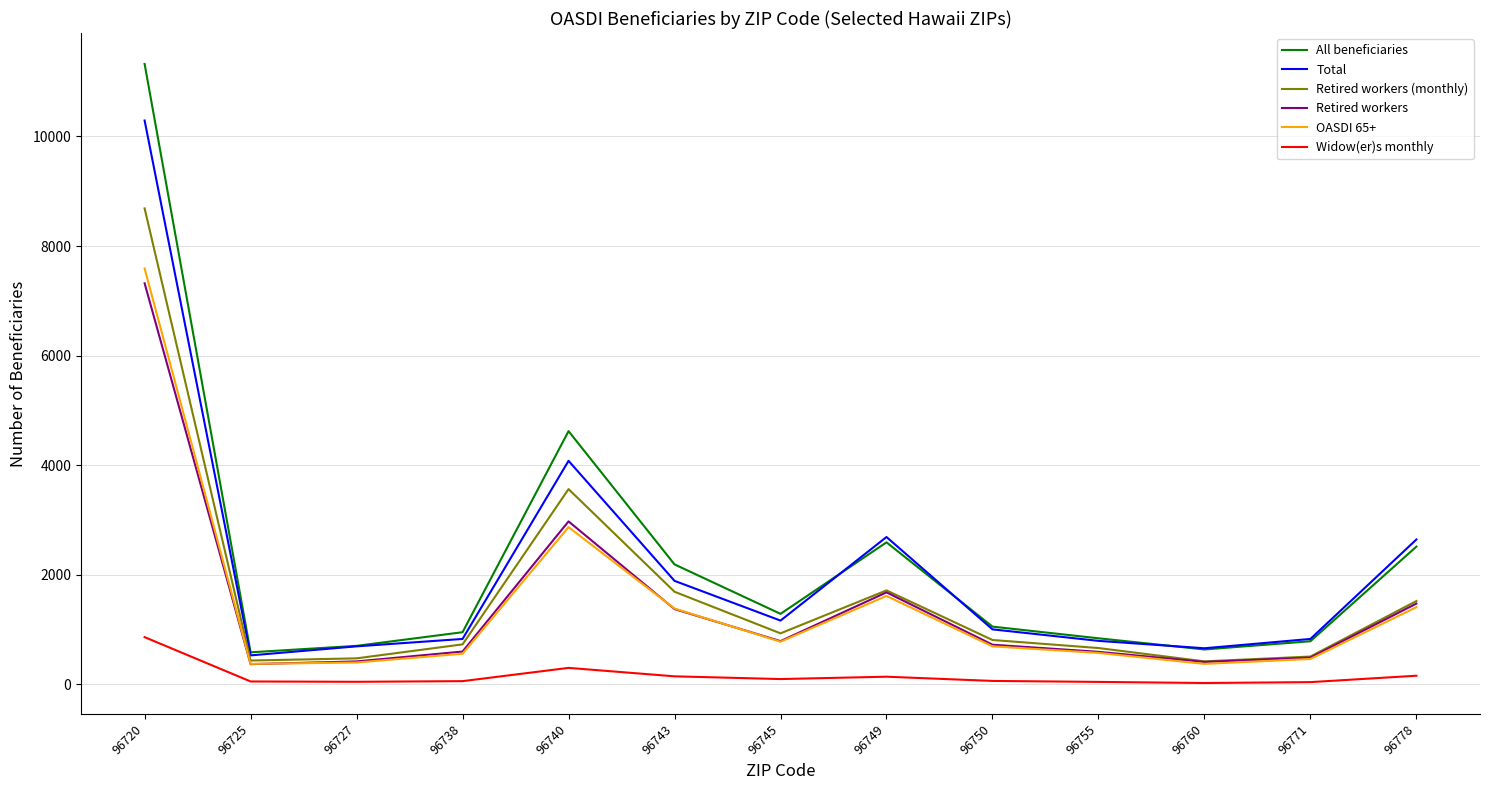

Does the chart display data point markers on the line(s)?

No